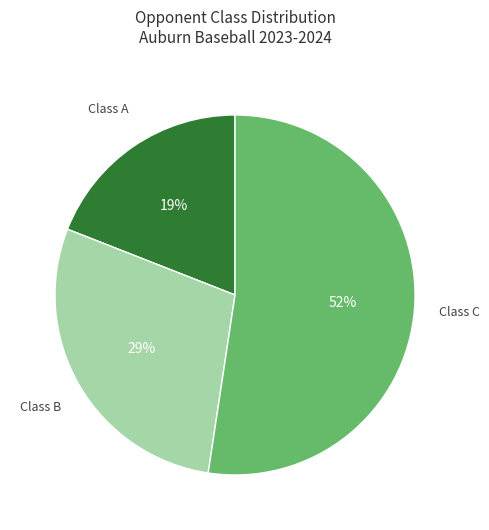

To the nearest percent, what is the average slice percentage?

33%